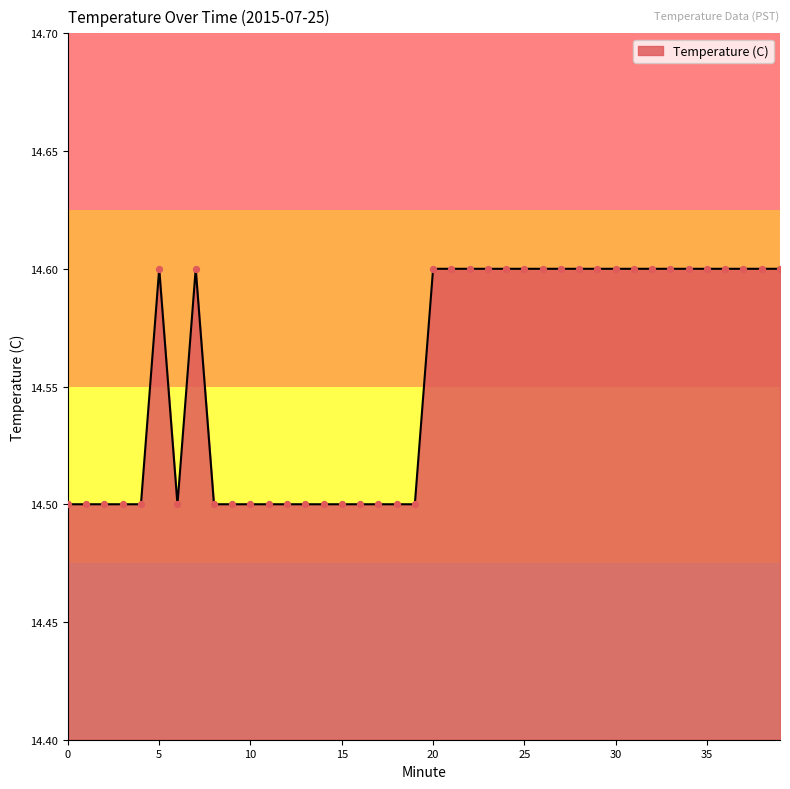

What is the greatest value displayed?

14.6